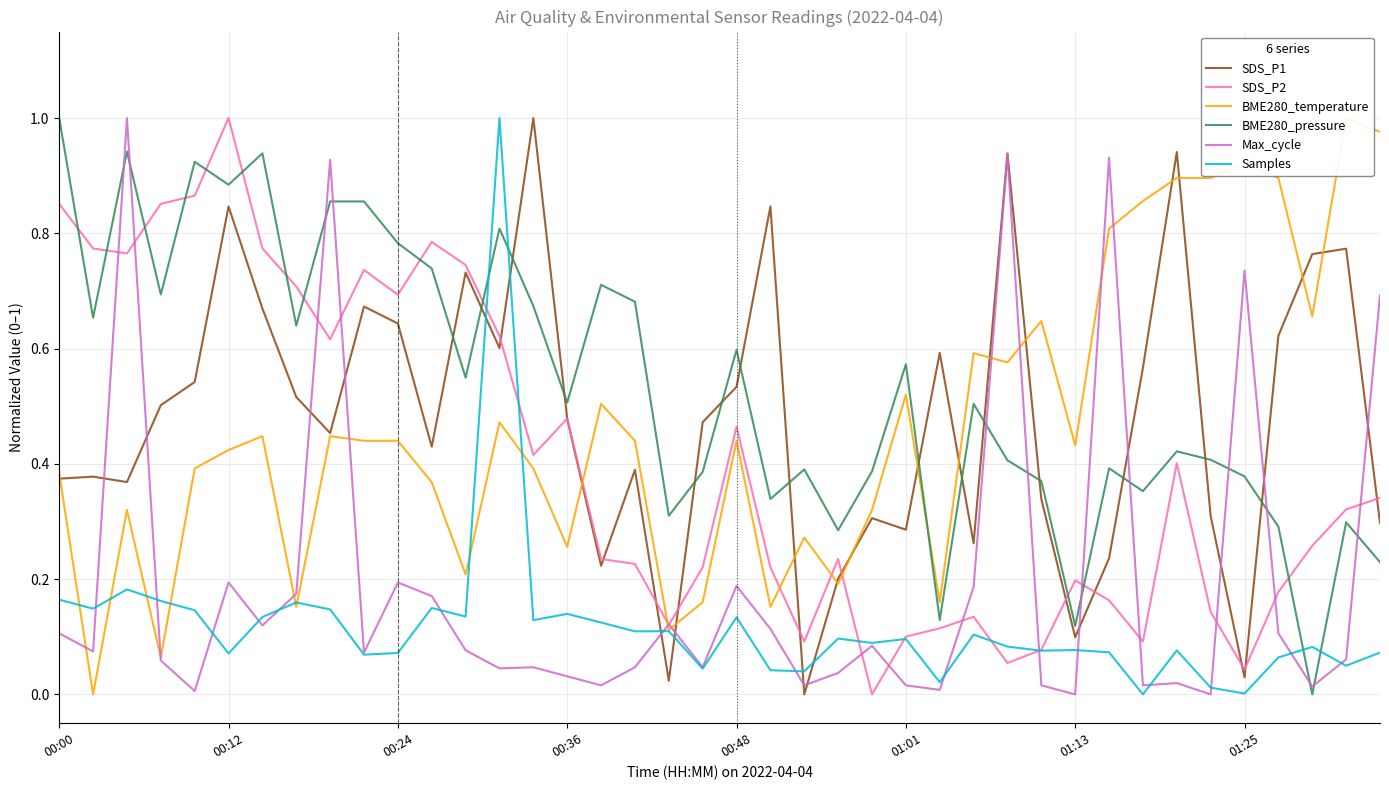

The value of SDS_P2 at 00:36 is 1.3. True or false?

False